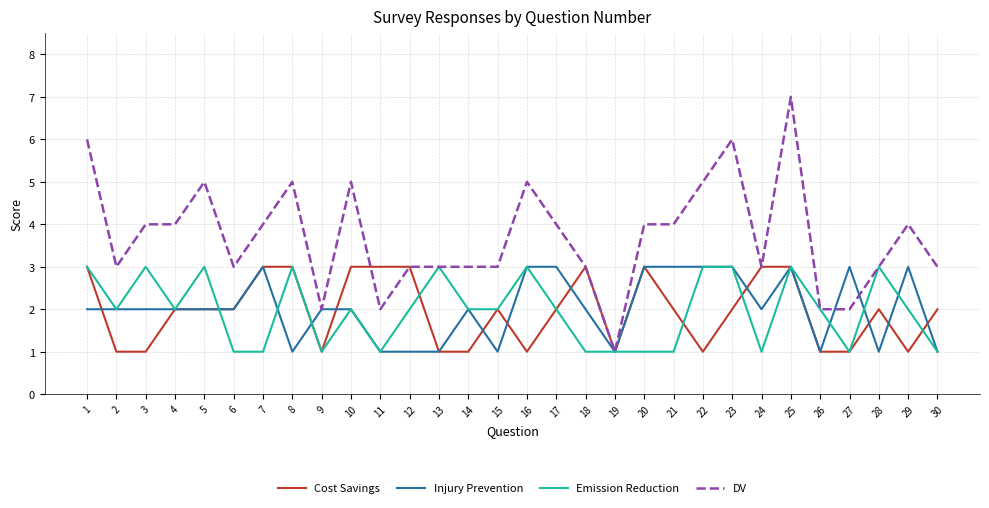

What value does the Injury Prevention series have at 5?

2